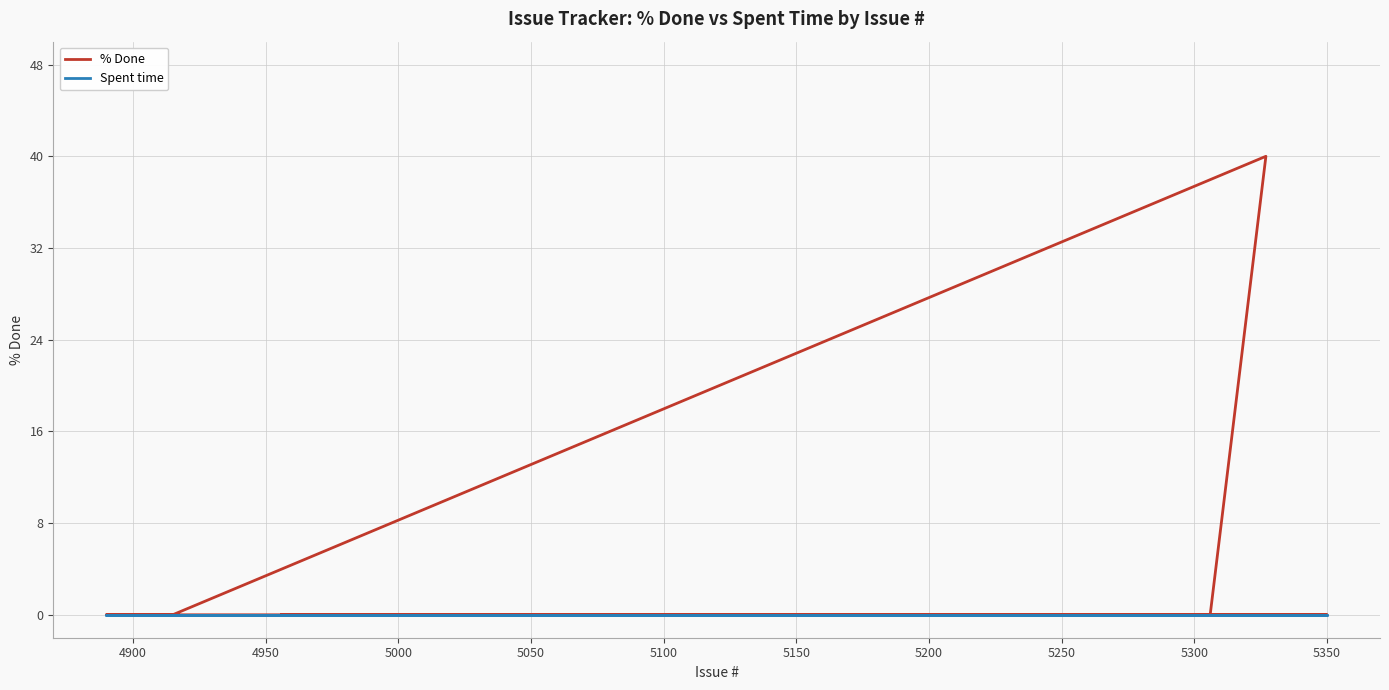

Which series has the largest total across all categories?

% Done